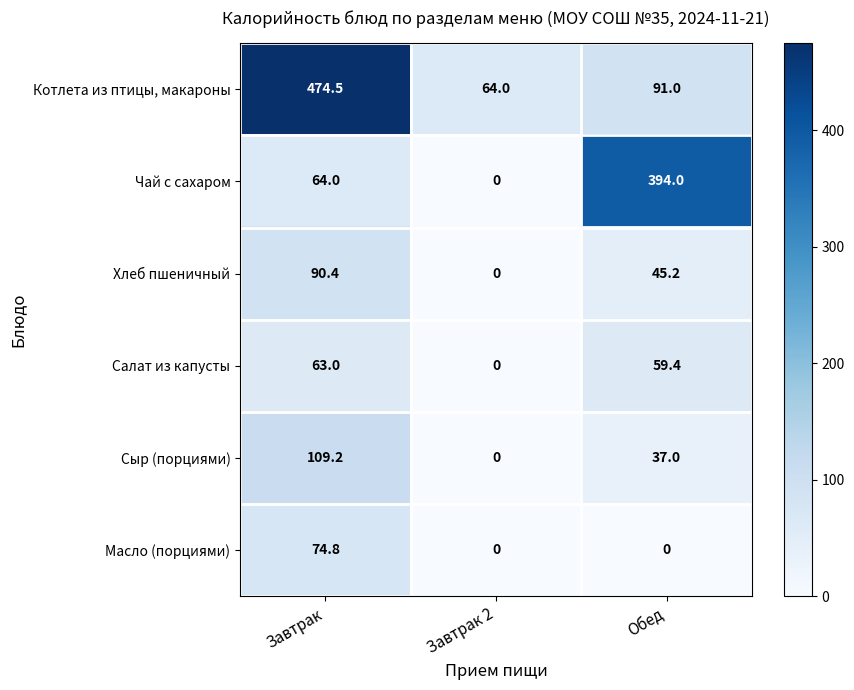

Which series has the widest spread of values?

Котлета из птицы, макароны